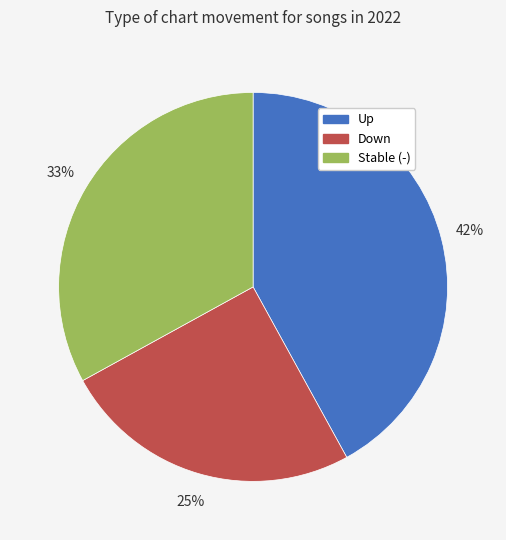

Is there any slice that represents more than half of the pie?

No